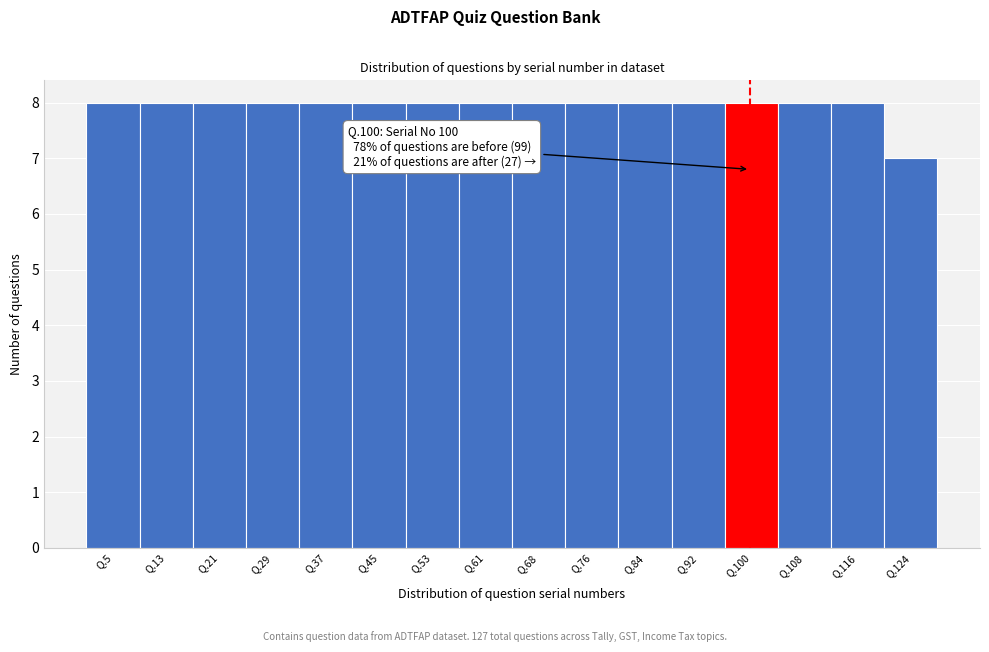

Reading right to left, transcribe all the data shown in this chart.

Q.124=7	Q.116=8	Q.108=8	Q.100=8	Q.92=8	Q.84=8	Q.76=8	Q.68=8	Q.61=8	Q.53=8	Q.45=8	Q.37=8	Q.29=8	Q.21=8	Q.13=8	Q.5=8